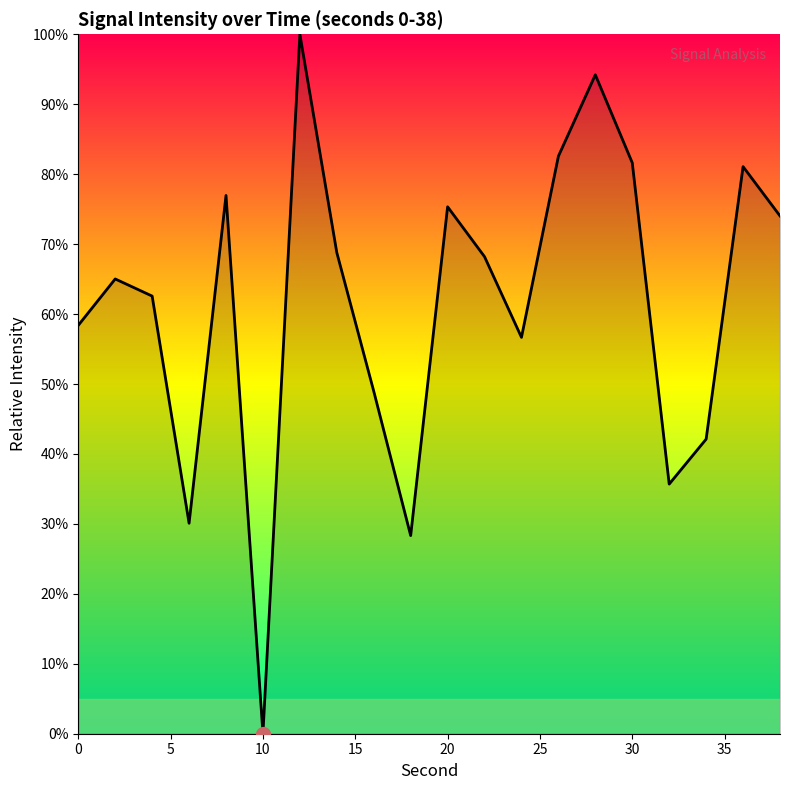

What is the maximum value shown in the chart?

100.0